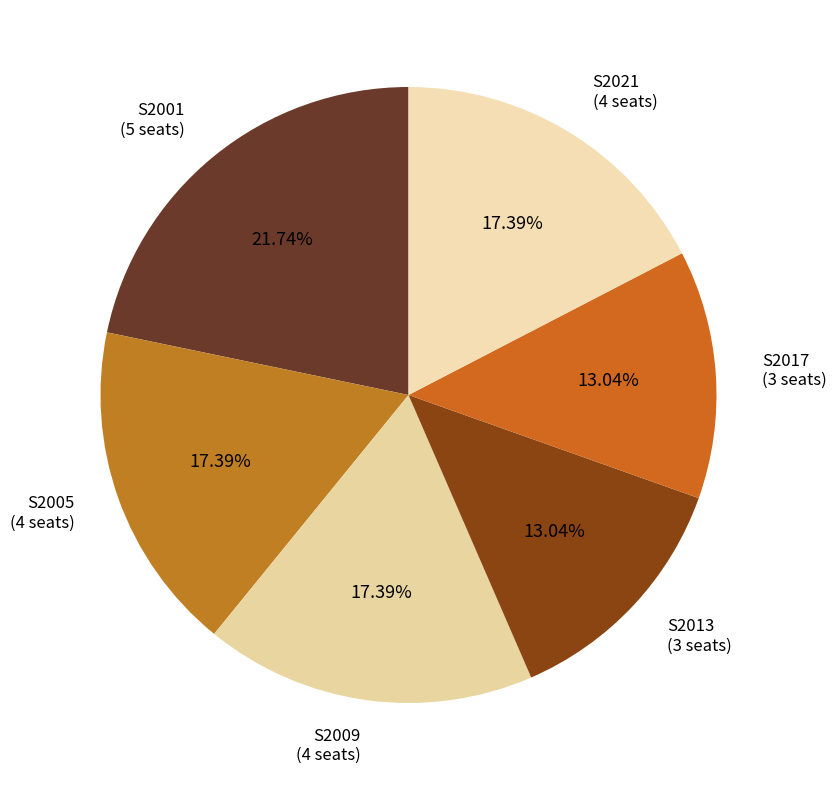

Which slice is the largest?

S2001